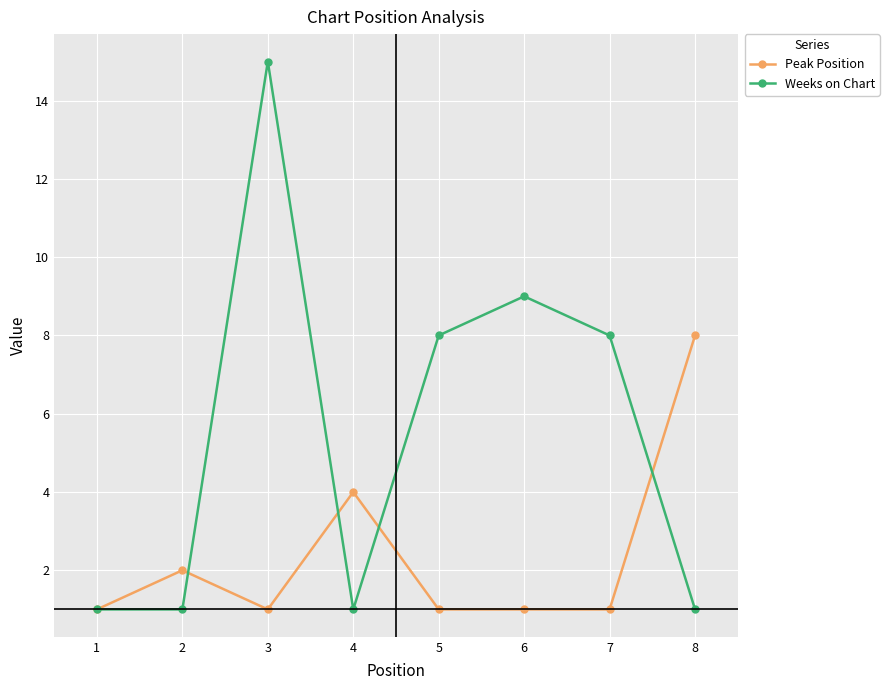

Reading right to left, list all the values displayed in this chart.

Peak Position: 8=8	7=1	6=1	5=1	4=4	3=1	2=2	1=1
Weeks on Chart: 8=1	7=8	6=9	5=8	4=1	3=15	2=1	1=1